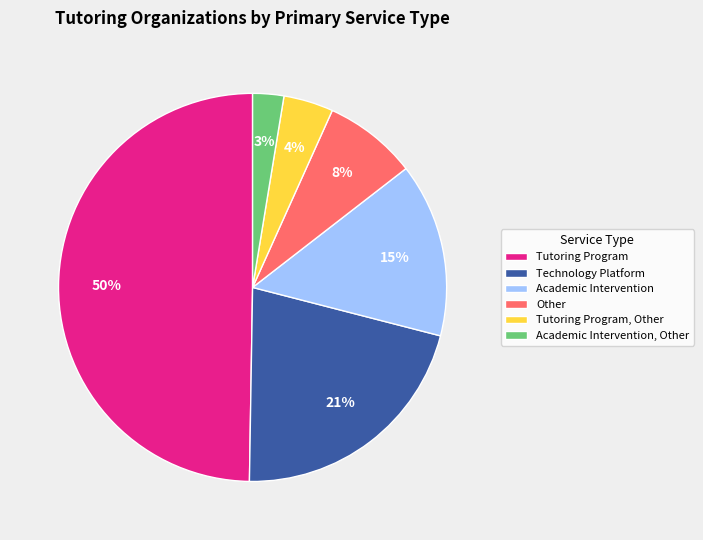

Rank the categories by value from lowest to highest.

Academic Intervention, Other, Tutoring Program, Other, Other, Academic Intervention, Technology Platform, Tutoring Program